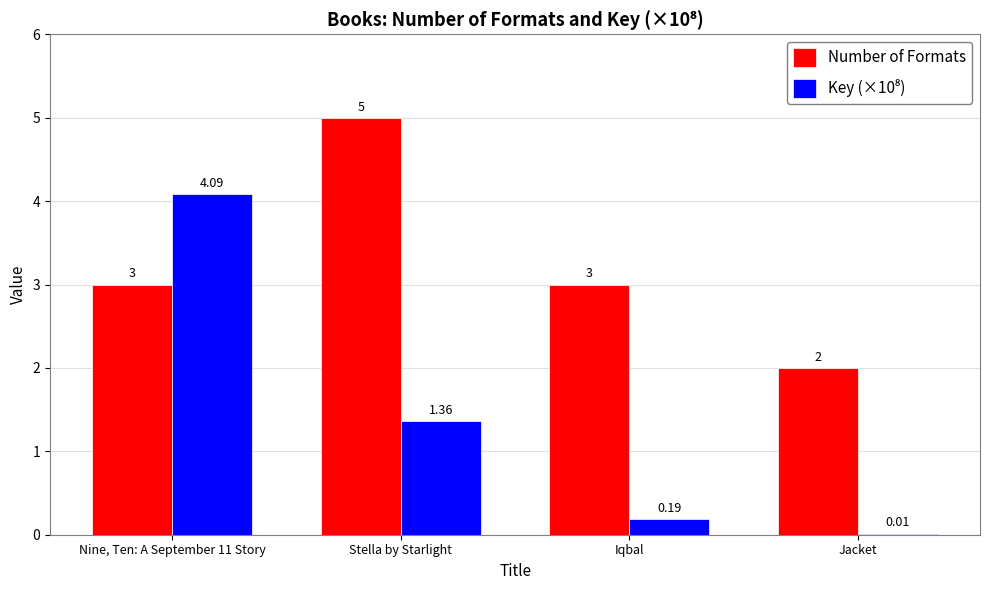

Which series has the largest total across all categories?

Number of Formats